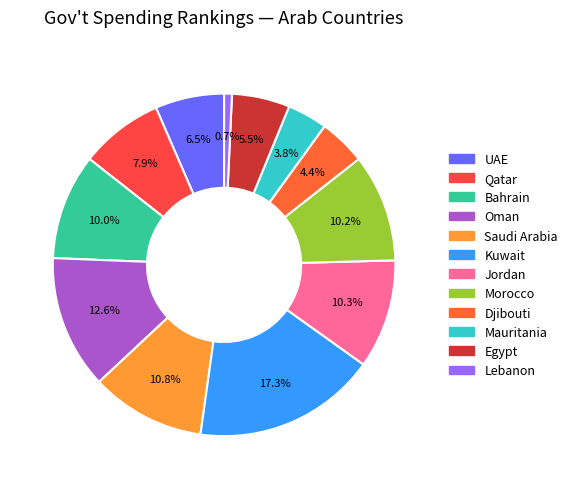

To the nearest percent, what is the combined percentage of Qatar and Bahrain?

18%